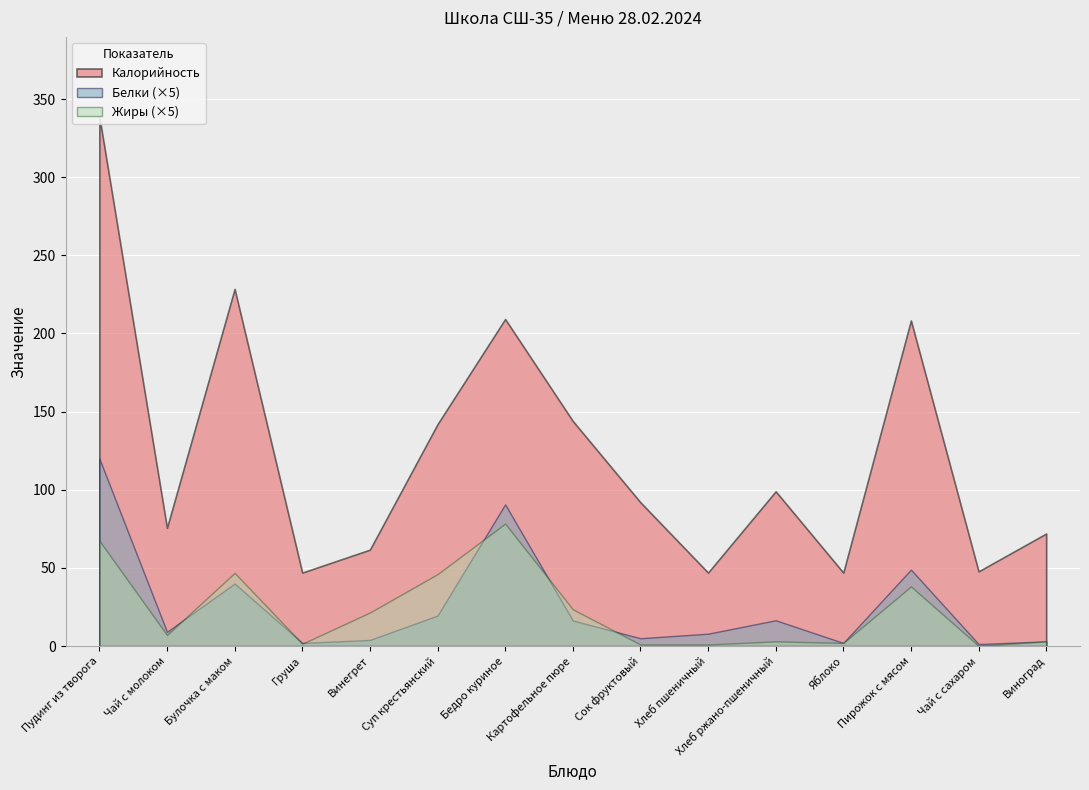

Reading left to right, list all the values displayed in this chart.

Калорийность: Пудинг из творога=338.9	Чай с молоком=75.7	Булочка с маком=228.5	Груша=47.0	Винегрет=61.7	Суп крестьянский=141.9	Бедро куриное=209.2	Картофельное пюре=144.0	Сок фруктовый=92.0	Хлеб пшеничный=47.0	Хлеб ржано-пшеничный=99.0	Яблоко=47.0	Пирожок с мясом=208.3	Чай с сахаром=47.8	Виноград=72.0
Белки: Пудинг из творога=24.0	Чай с молоком=1.8	Булочка с маком=8.0	Груша=0.4	Винегрет=0.8	Суп крестьянский=3.9	Бедро куриное=18.1	Картофельное пюре=3.3	Сок фруктовый=1.0	Хлеб пшеничный=1.6	Хлеб ржано-пшеничный=3.3	Яблоко=0.4	Пирожок с мясом=9.8	Чай с сахаром=0.3	Виноград=0.6
Жиры: Пудинг из творога=13.5	Чай с молоком=1.4	Булочка с маком=9.4	Груша=0.3	Винегрет=4.3	Суп крестьянский=9.2	Бедро куриное=15.7	Картофельное пюре=4.7	Сок фруктовый=0.2	Хлеб пшеничный=0.2	Хлеб ржано-пшеничный=0.6	Яблоко=0.4	Пирожок с мясом=7.6	Чай с сахаром=0.0	Виноград=0.6